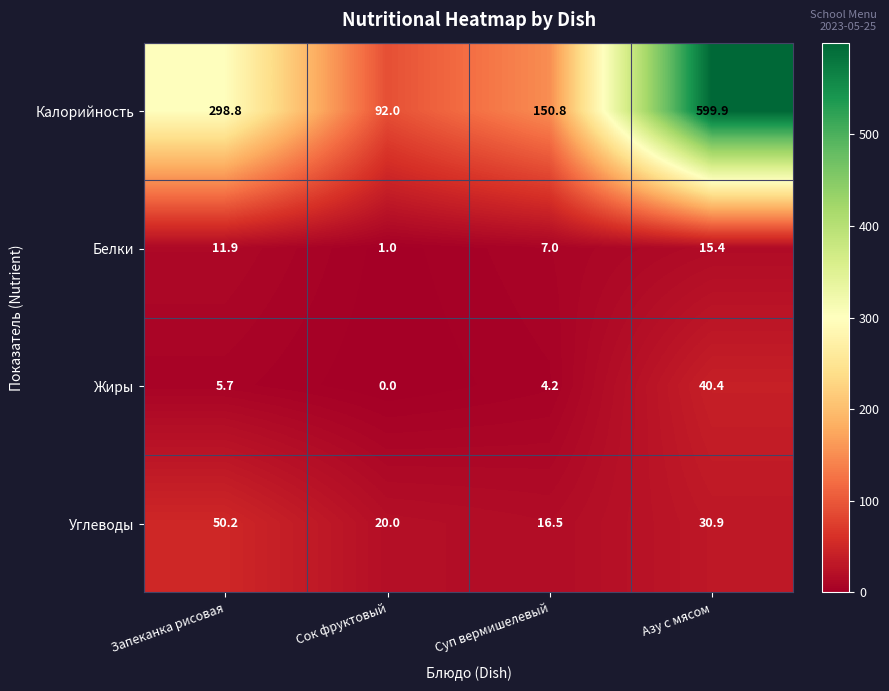

At Суп вермишелевый, list the series in order from smallest to largest.

Жиры, Белки, Углеводы, Калорийность